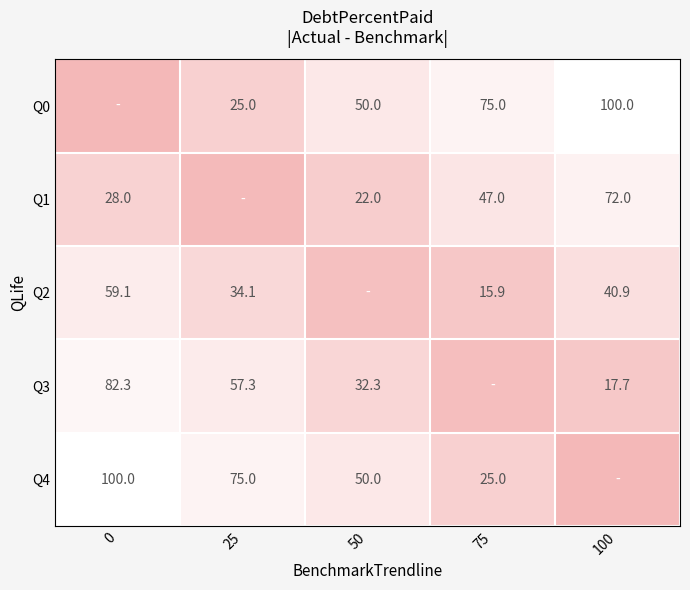

The Q3 series shows 82.3 at 0. True or false?

True